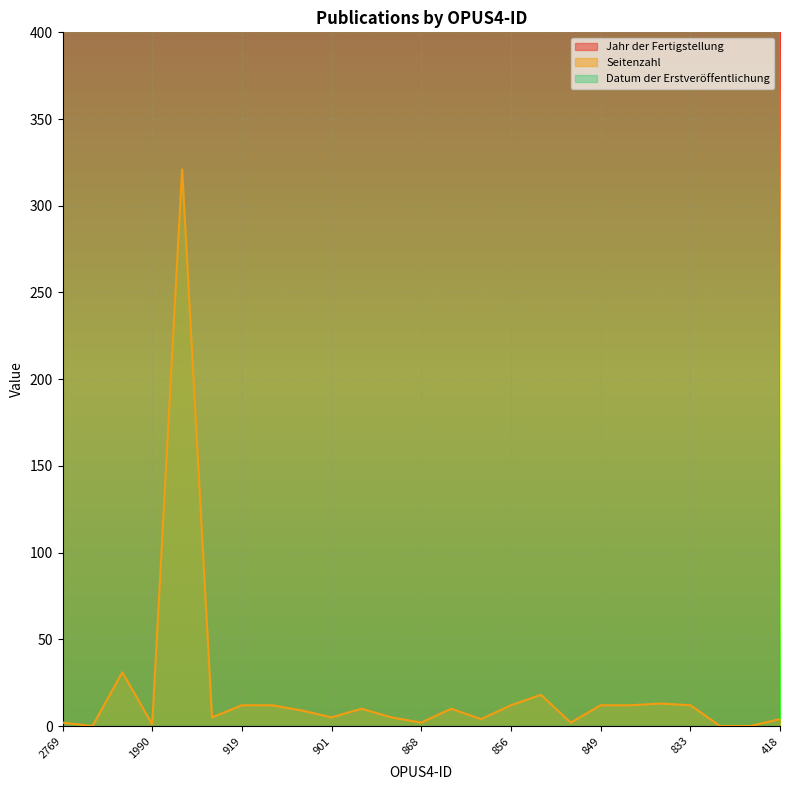

What is the value of the Datum der Erstveröffentlichung point at the 14th from the left?

2013